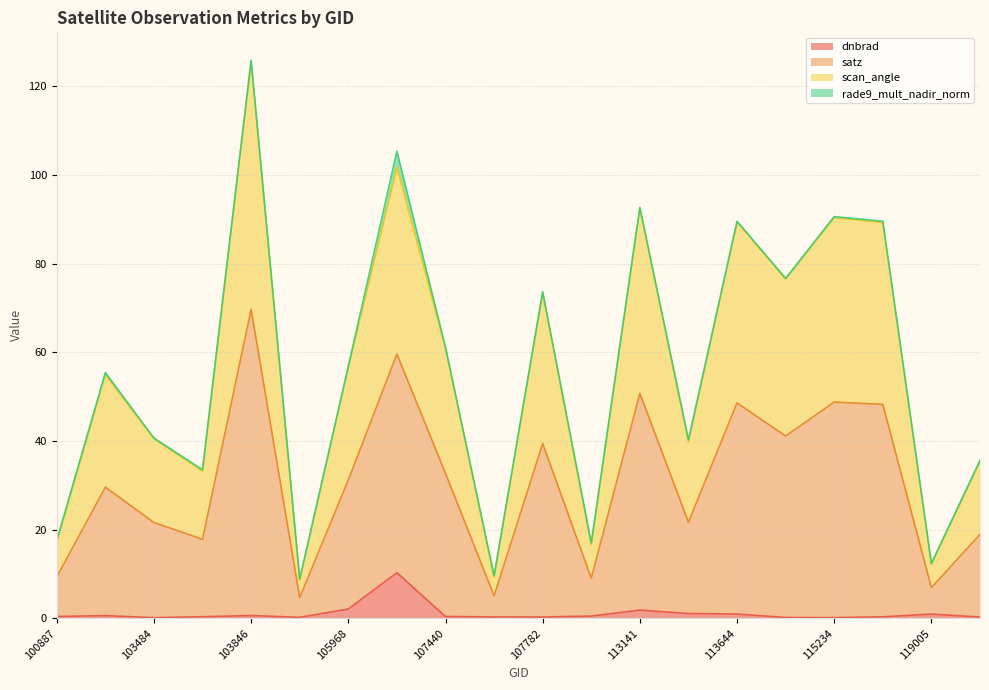

What is the smallest value displayed?

0.2